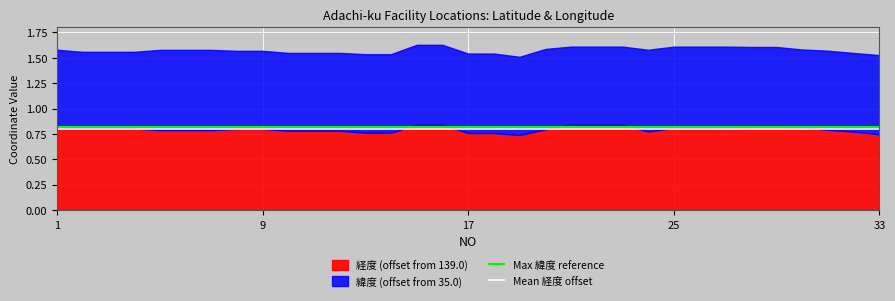

True or false: Max 緯度 reference and Mean 経度 offset cross at least once.

False